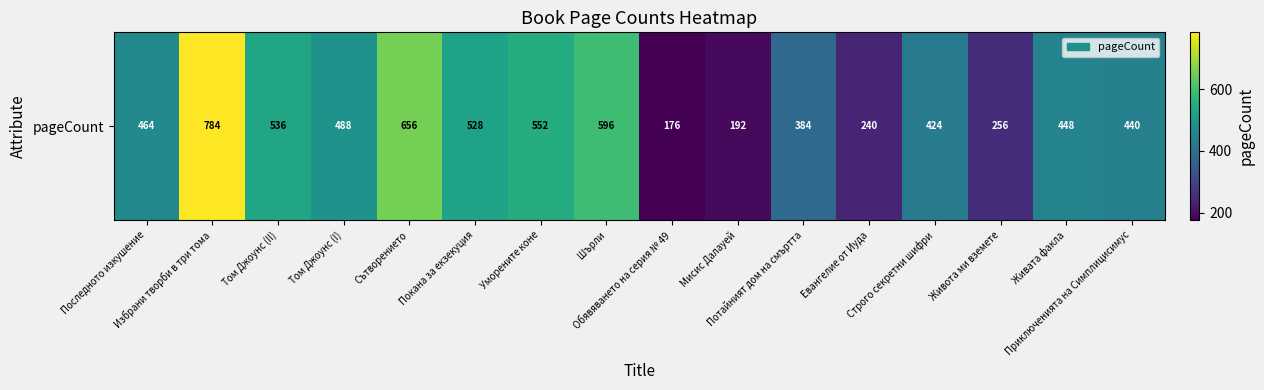

Rank the categories by value from highest to lowest.

Избрани творби в три тома, Сътворението, Шърли, Уморените коне, Том Джоунс (II), Покана за екзекуция, Том Джоунс (I), Последното изкушение, Живата факла, Приключенията на Симплицисимус, Строго секретни шифри, Потайният дом на смъртта, Живота ми вземете, Евангелие от Иуда, Мисис Далауей, Обявяването на серия № 49